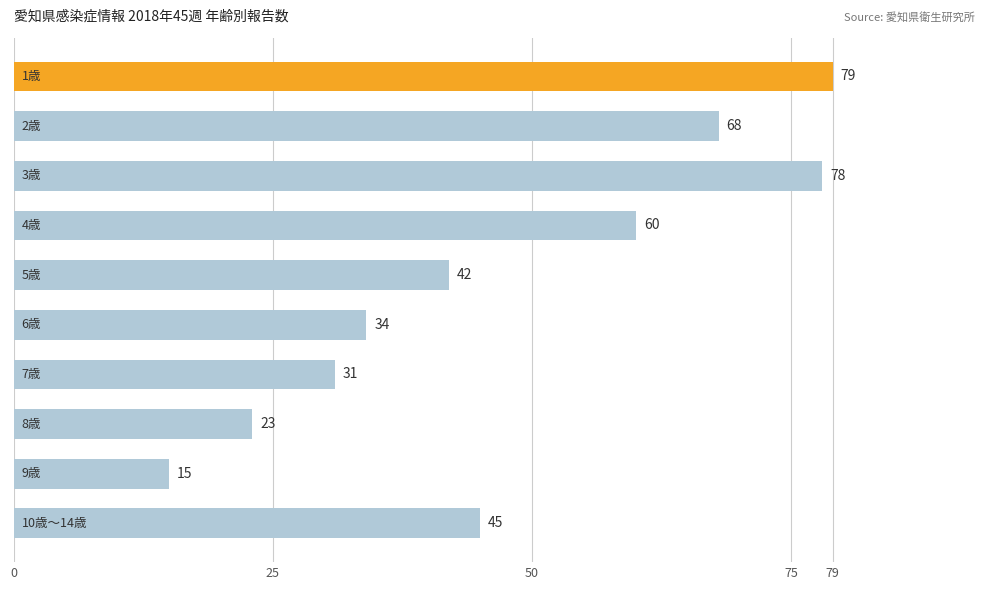

What is the smallest value displayed?

15